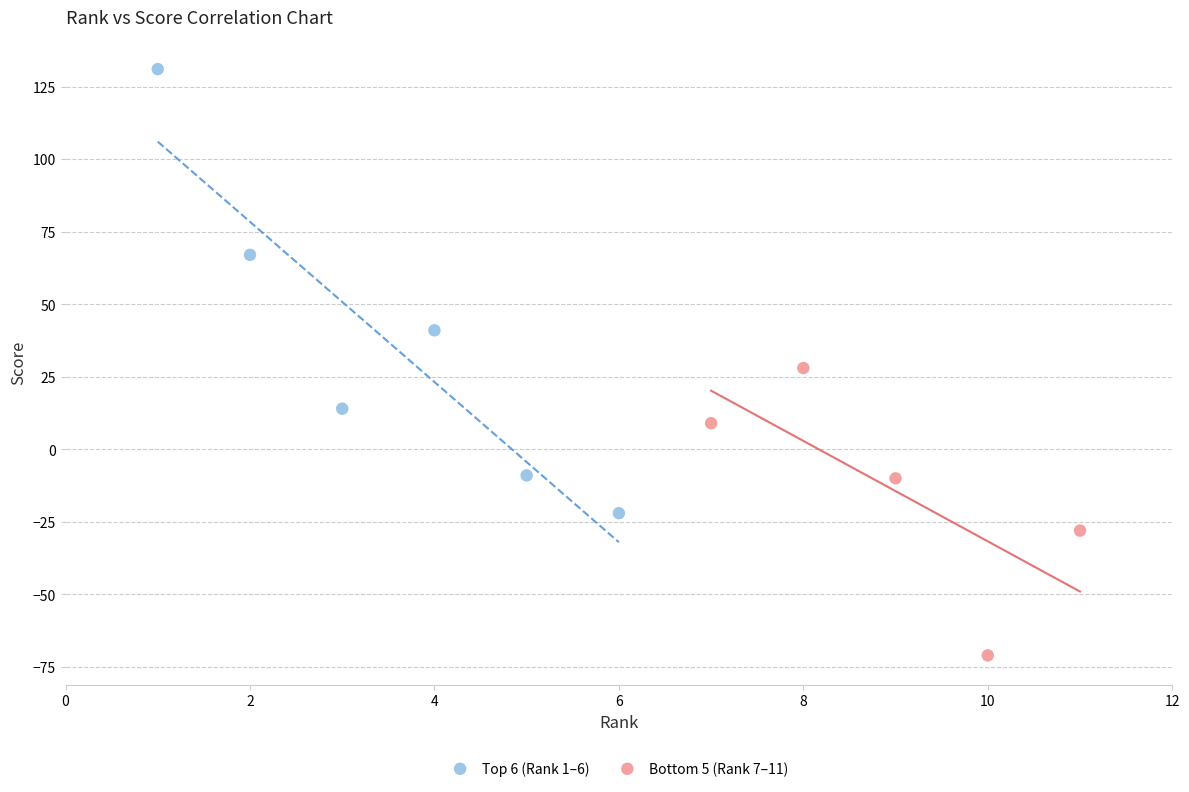

Which series has the largest Y range (max minus min)?

Top 6 (Rank 1–6)